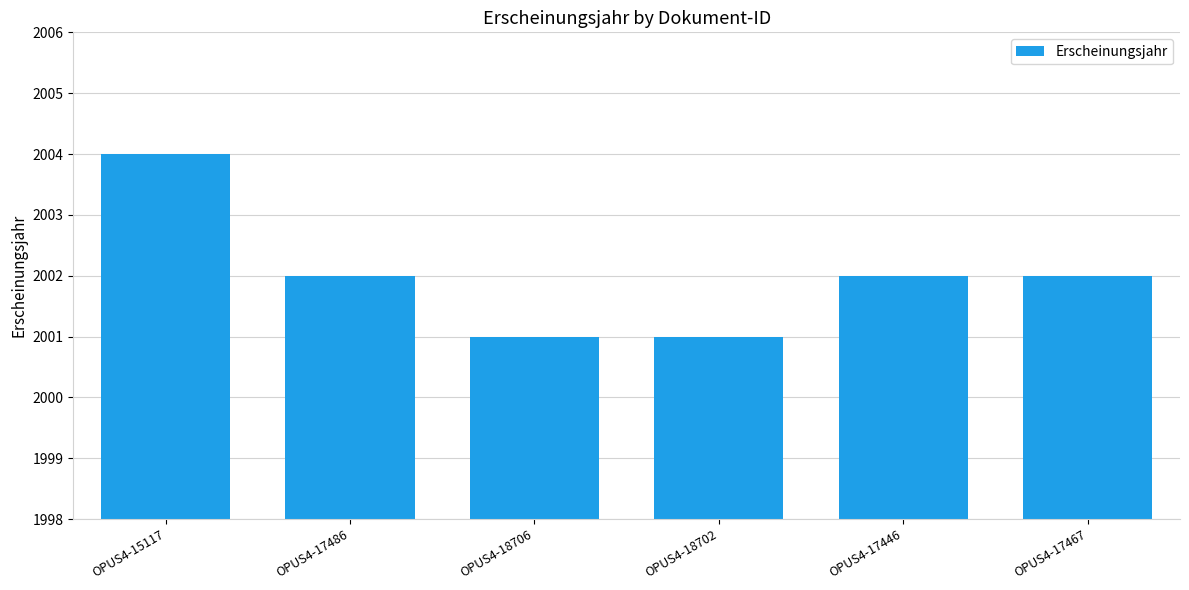

Reading left to right, transcribe all the data shown in this chart.

2004	2002	2001	2001	2002	2002